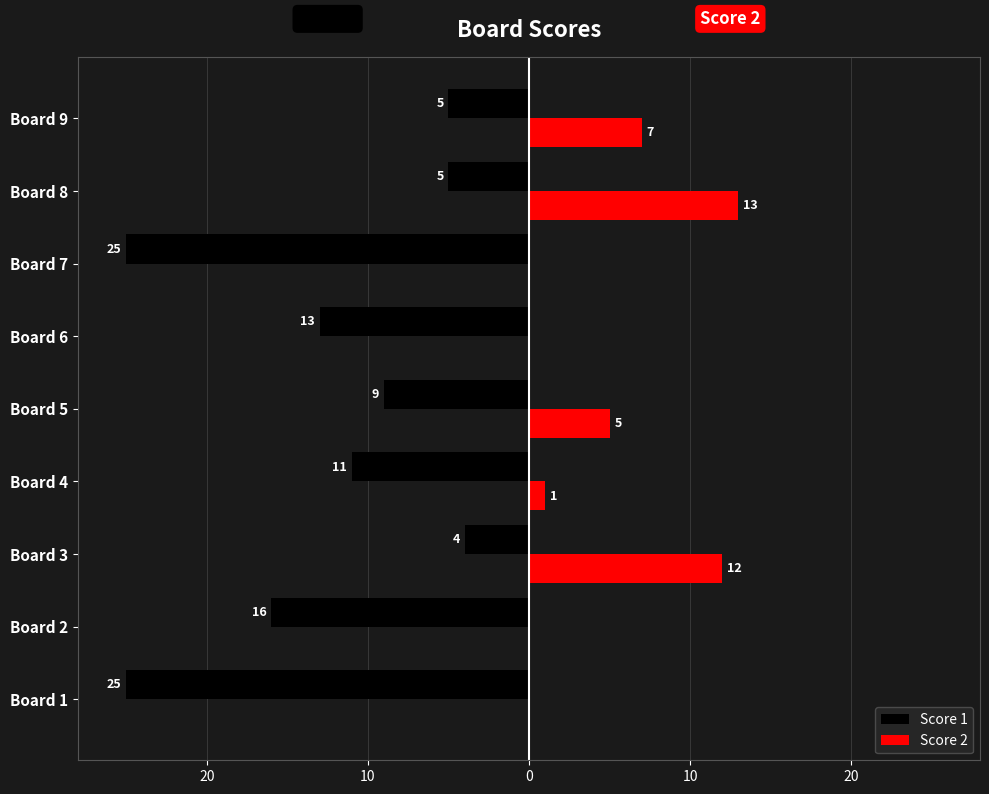

What are all the series names shown in the legend?

Score 1, Score 2